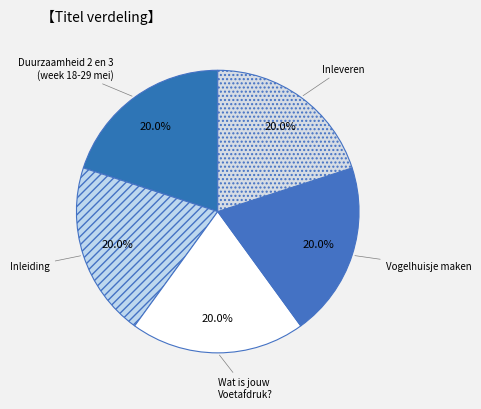

To the nearest percent, what portion does Wat is jouw Voetafdruk? represent?

20%